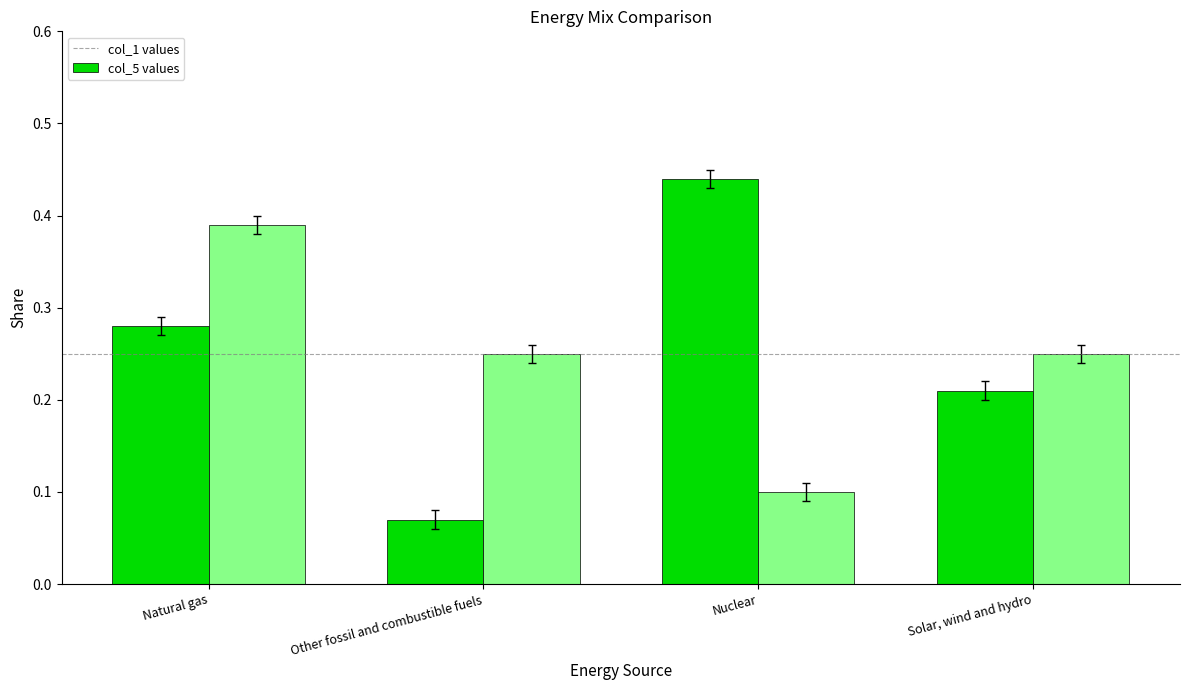

Count the number of categories in the chart.

4